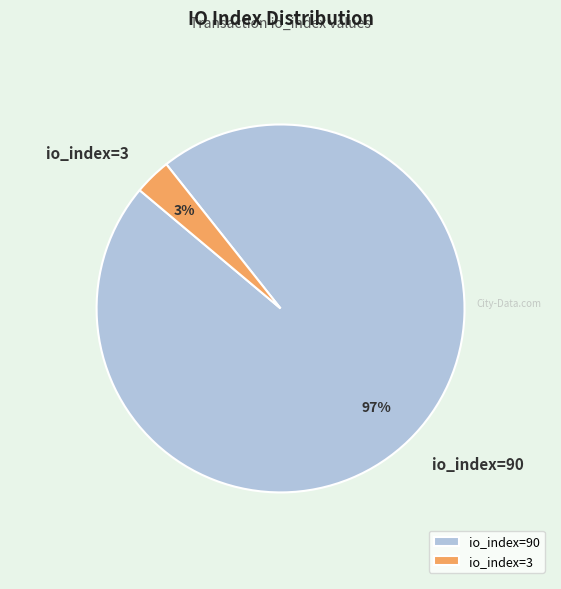

To the nearest percent, what is the combined percentage of io_index=90 and io_index=3?

100%